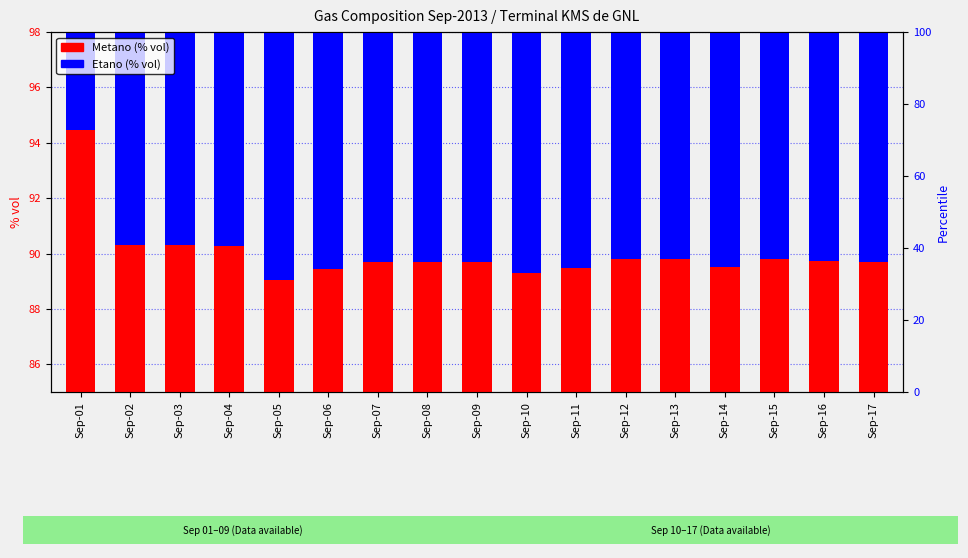

Reading left to right, transcribe all the data shown in this chart.

Metano (% vol): Sep-01=94.5	Sep-02=90.3	Sep-03=90.3	Sep-04=90.3	Sep-05=89.1	Sep-06=89.4	Sep-07=89.7	Sep-08=89.7	Sep-09=89.7	Sep-10=89.3	Sep-11=89.5	Sep-12=89.8	Sep-13=89.8	Sep-14=89.5	Sep-15=89.8	Sep-16=89.7	Sep-17=89.7
Etano (% vol): Sep-01=5.1	Sep-02=8.6	Sep-03=8.6	Sep-04=8.6	Sep-05=9.6	Sep-06=9.8	Sep-07=9.5	Sep-08=9.5	Sep-09=9.5	Sep-10=9.5	Sep-11=9.4	Sep-12=9.1	Sep-13=9.1	Sep-14=9.4	Sep-15=9.1	Sep-16=9.2	Sep-17=9.4